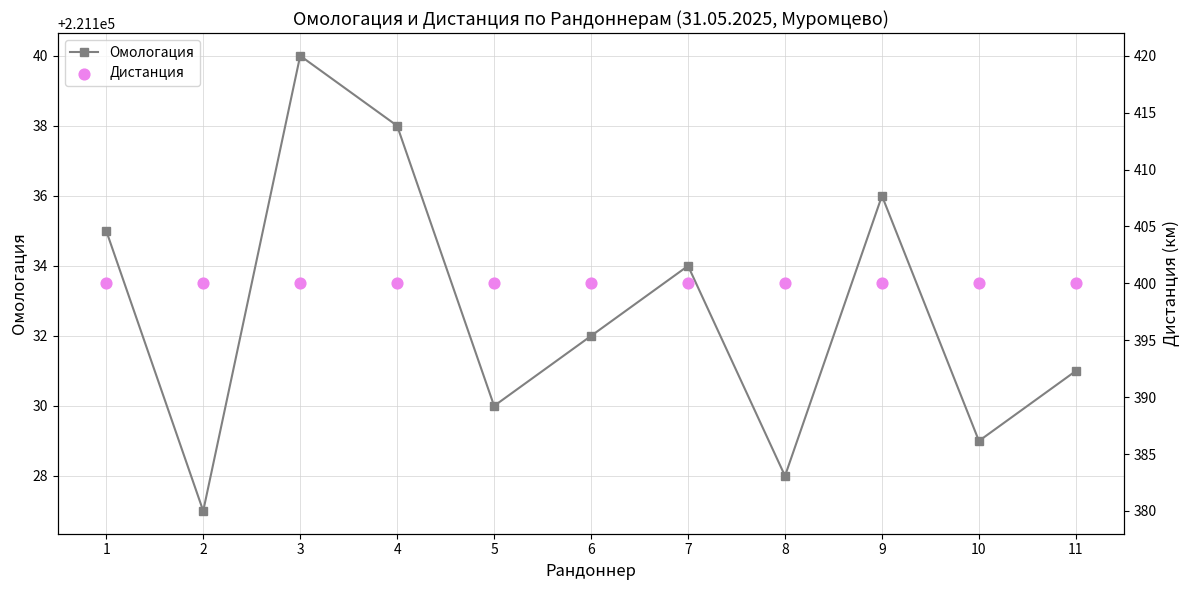

What are all the series names shown in the legend?

Омологация, Дистанция